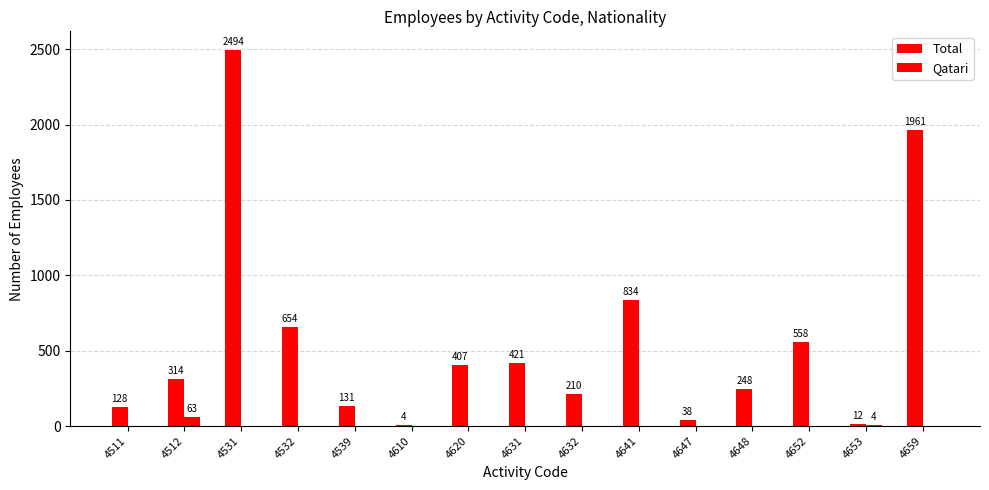

What is the total value across all series at 4610?

4